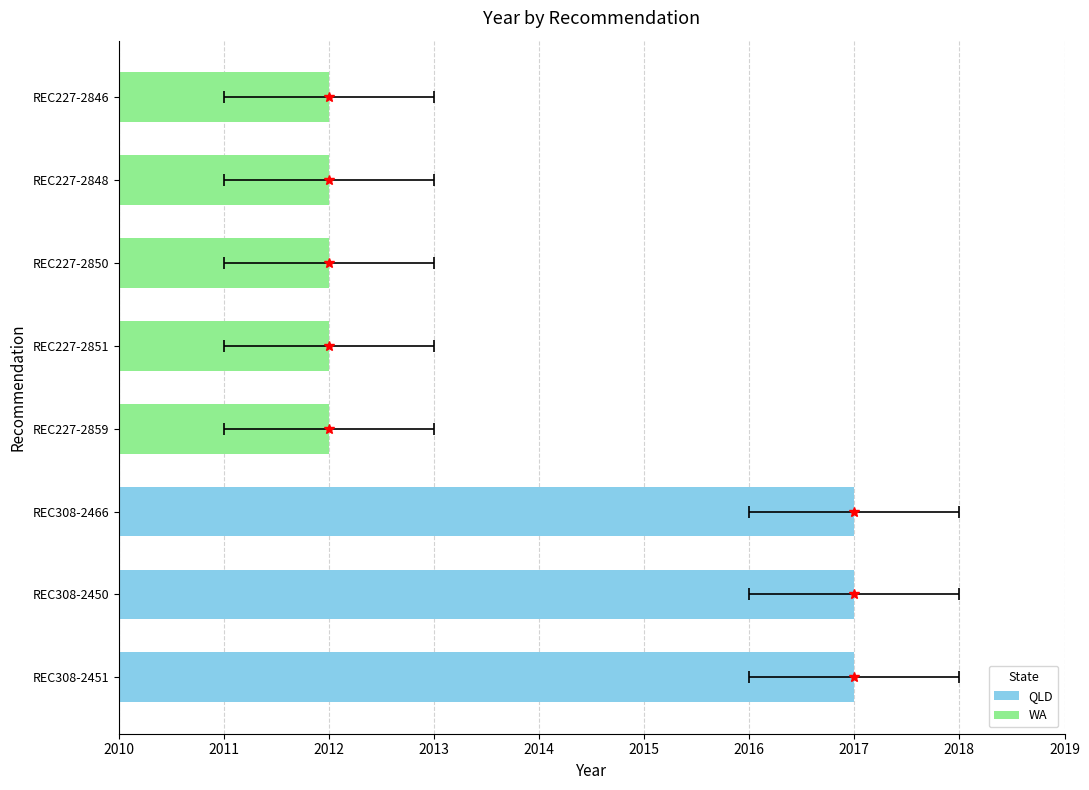

What is the smallest value displayed?

2012